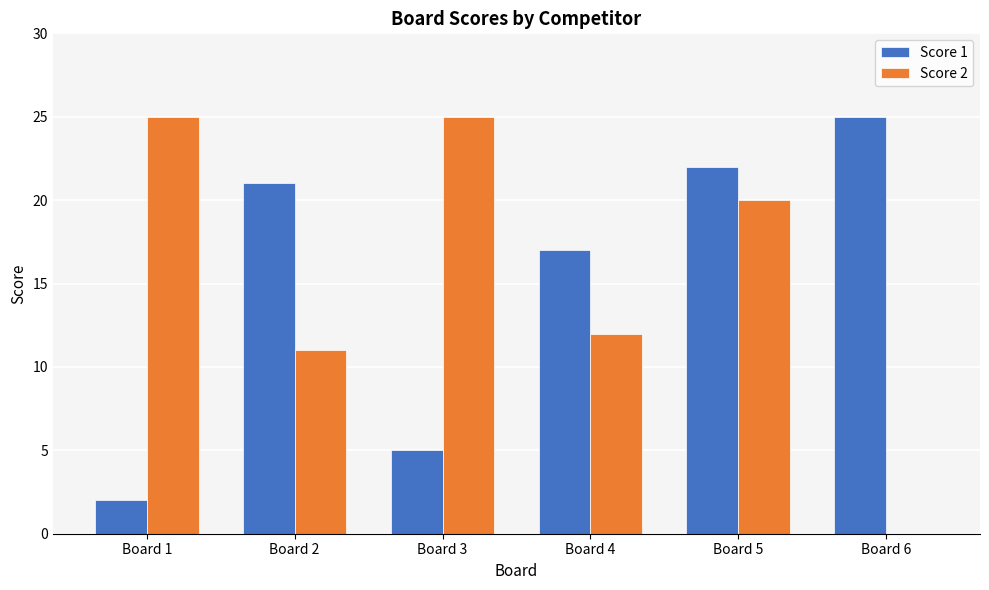

Does the chart contain stacked bars?

No